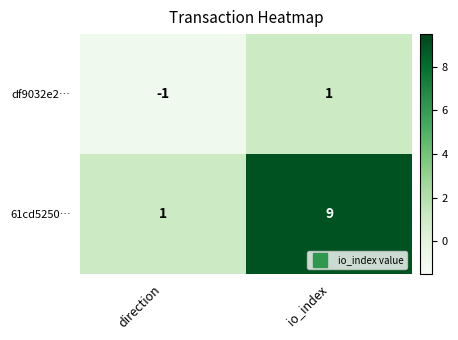

How many categories are shown in the chart?

2